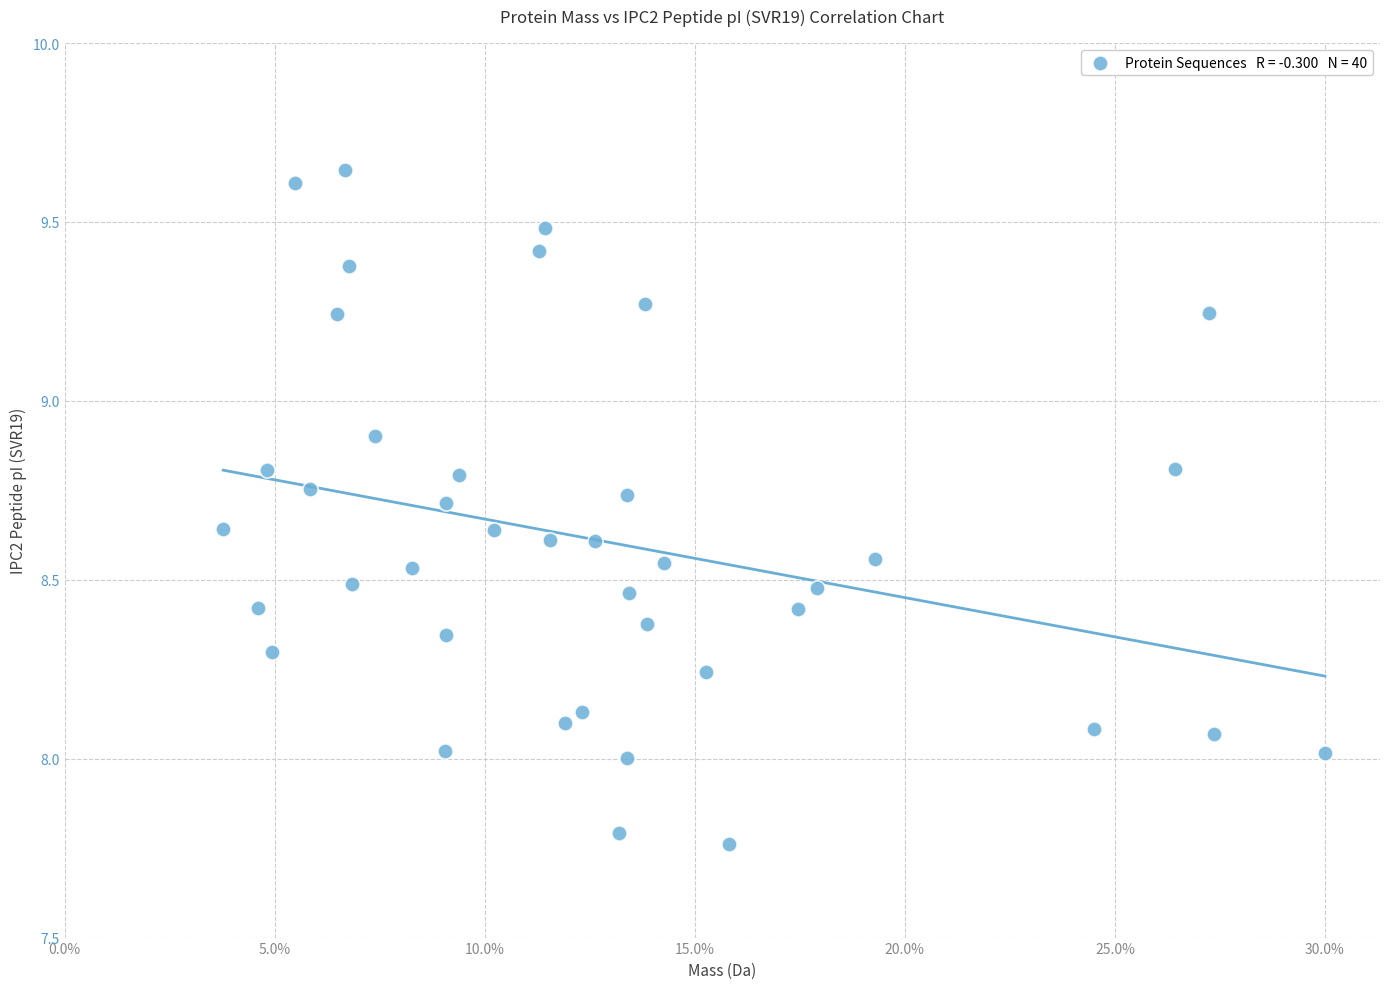

What is the range of Y values (max minus min)?

1.9